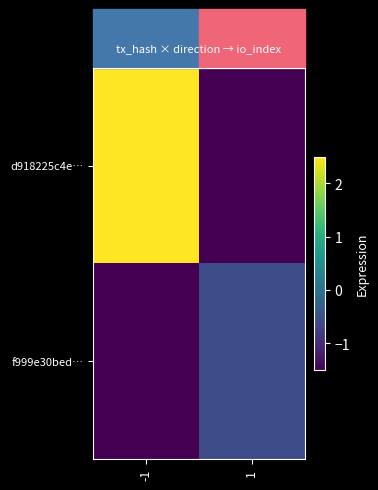

What is the spread (max minus min) of values at -1?

4.0